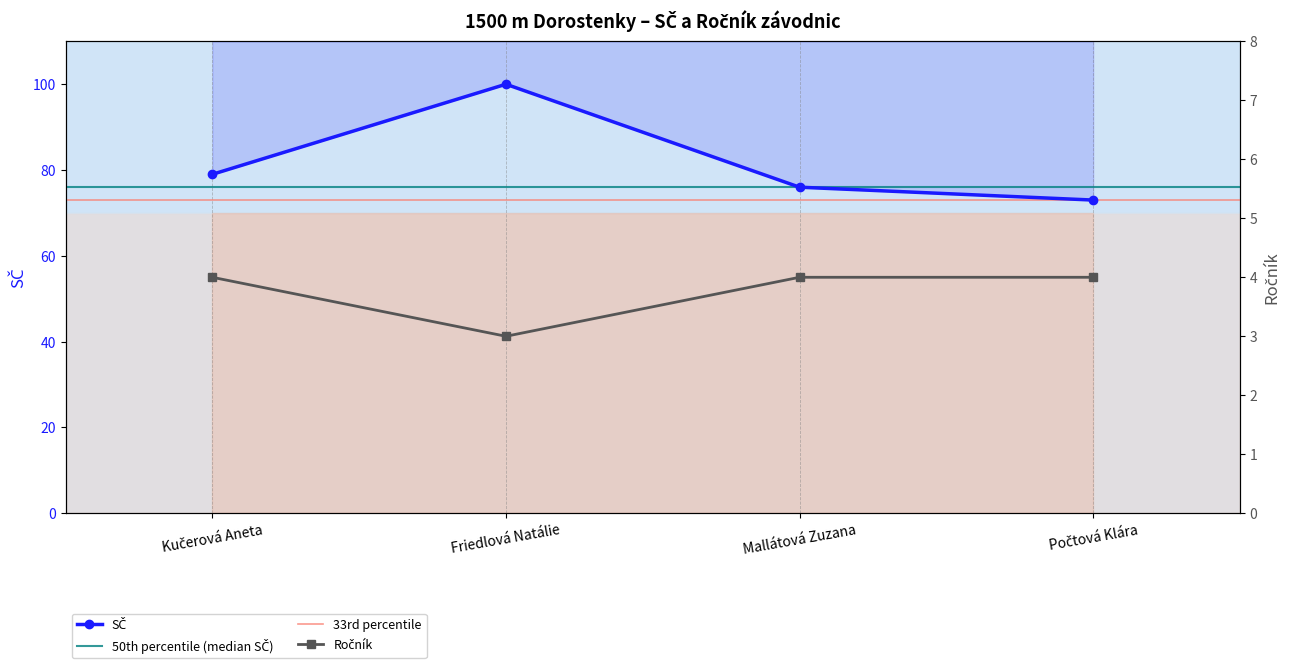

Between Počtová Klára and Kučerová Aneta, which is larger?

Počtová Klára